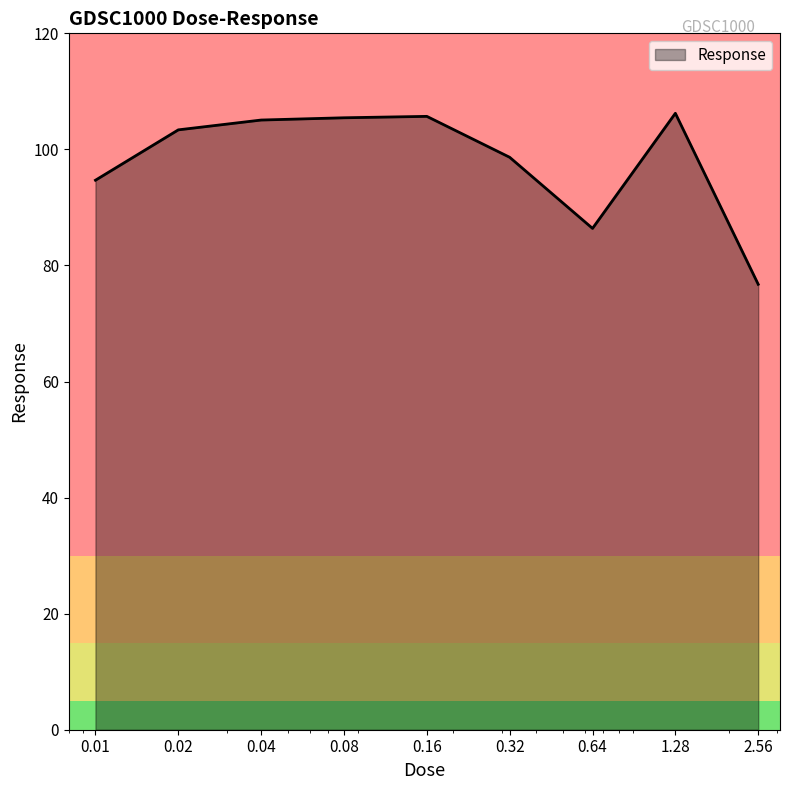

What is the smallest value displayed?

76.8